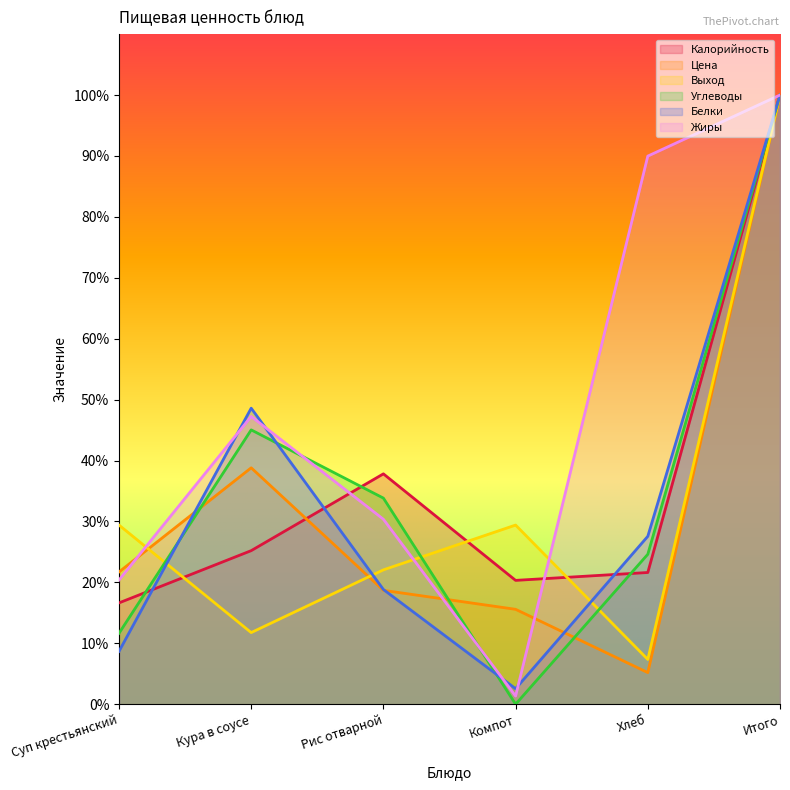

What is the sum of the Белки values at Суп крестьянский and Рис отварной?

27.5